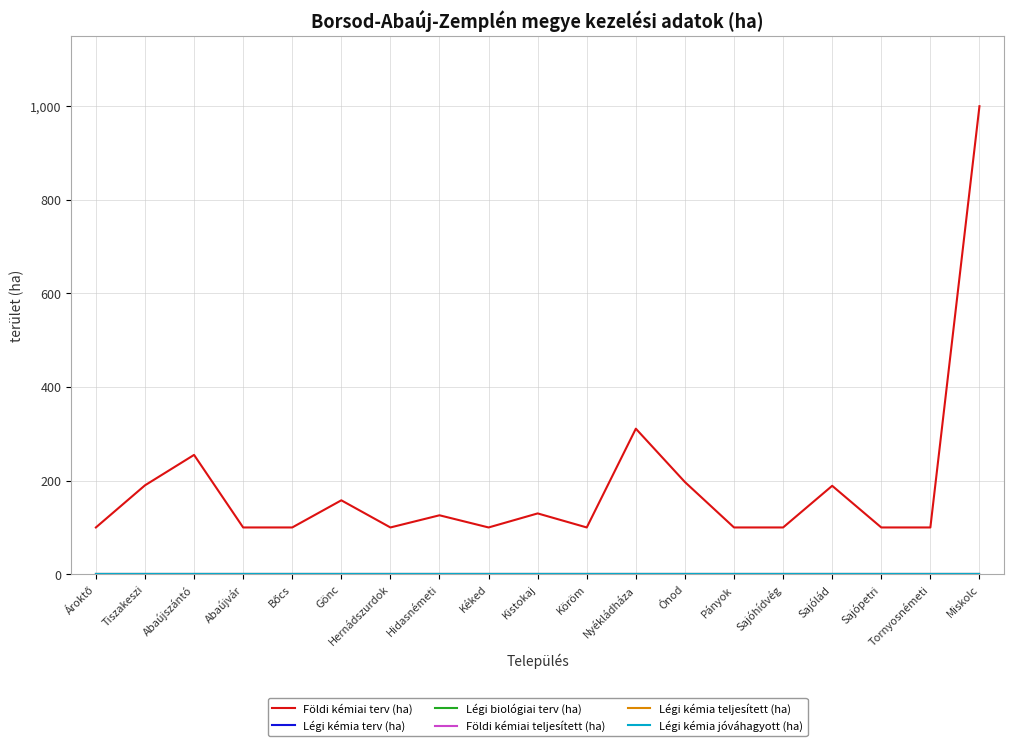

Rank the categories by Légi kémia teljesített (ha) value from highest to lowest.

Ároktő, Tiszakeszi, Abaújszántó, Abaújvár, Bőcs, Gönc, Hernádszurdok, Hidasnémeti, Kéked, Kistokaj, Köröm, Nyékládháza, Ónod, Pányok, Sajóhídvég, Sajólád, Sajópetri, Tornyosnémeti, Miskolc